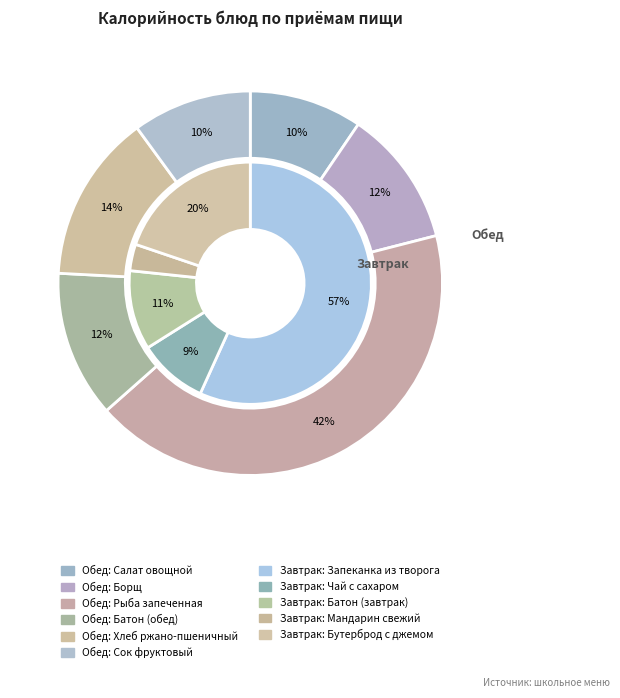

Which slice is the largest?

Запеканка из творога